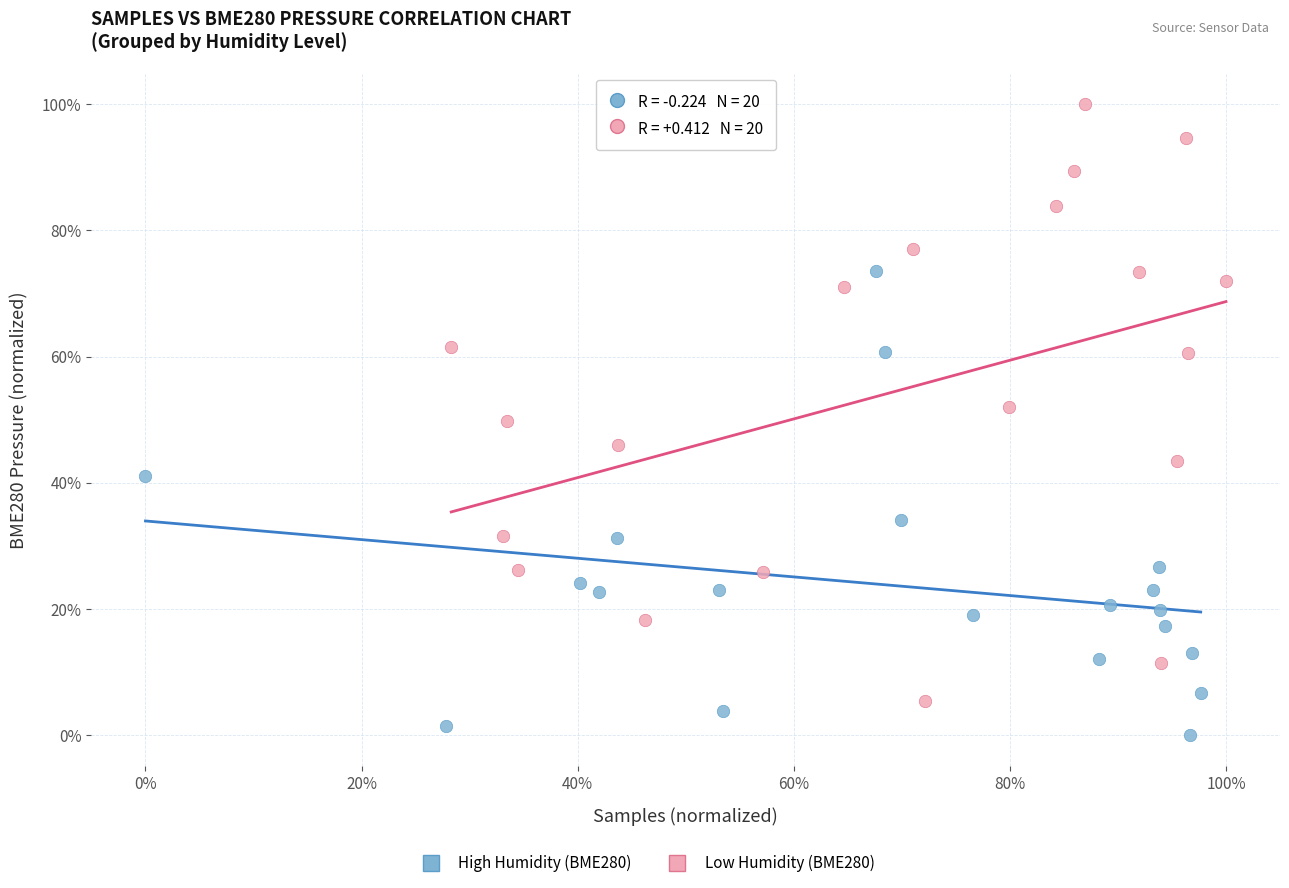

Which series has the largest Y range (max minus min)?

Low Humidity (BME280)